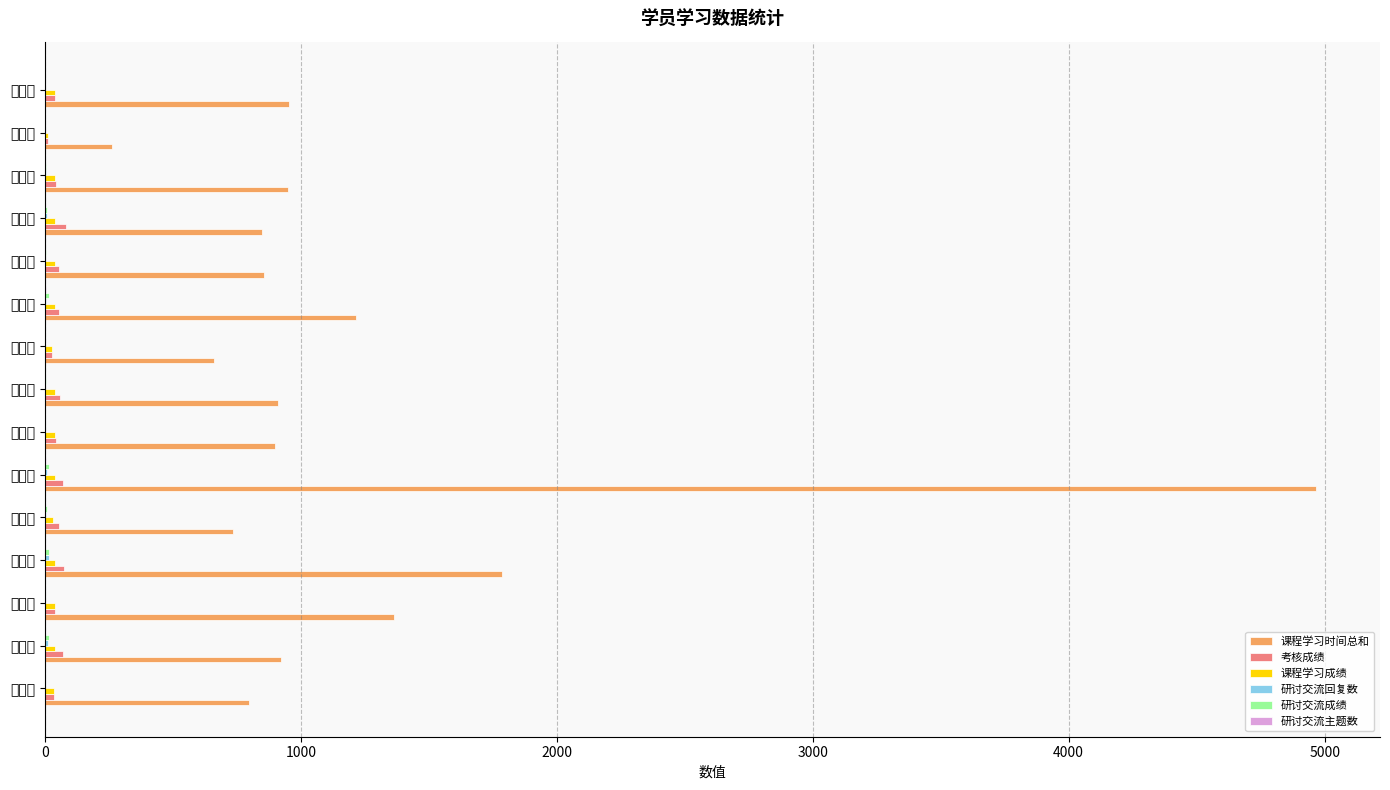

What is the difference between the maximum and minimum values in the 研讨交流主题数 series?

6.0